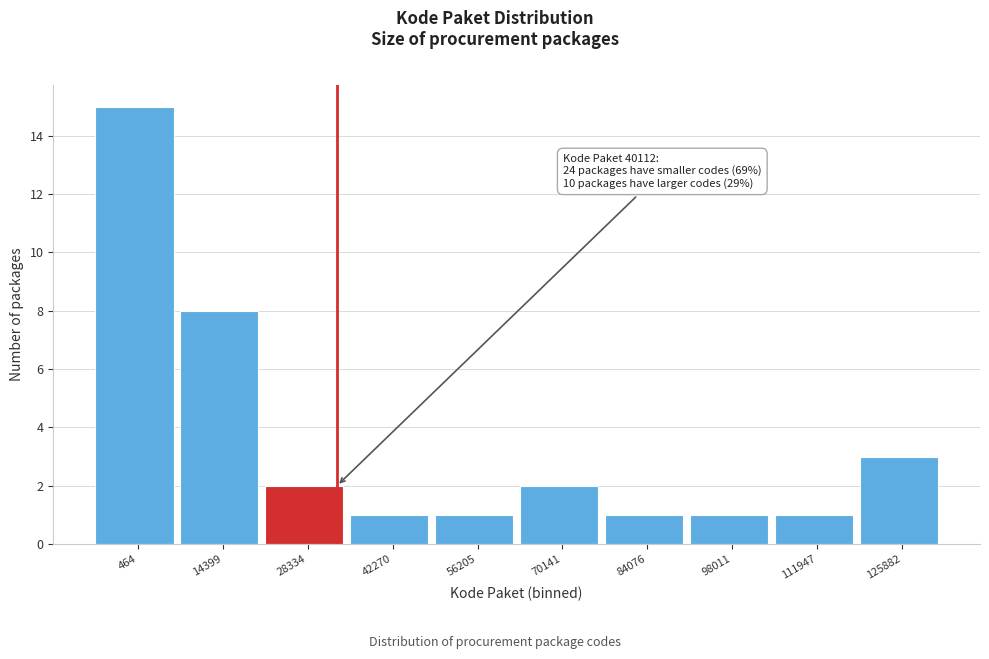

Reading left to right, list all the values displayed in this chart.

464=15	14399=8	28334=2	42270=1	56205=1	70141=2	84076=1	98011=1	111947=1	125882=3